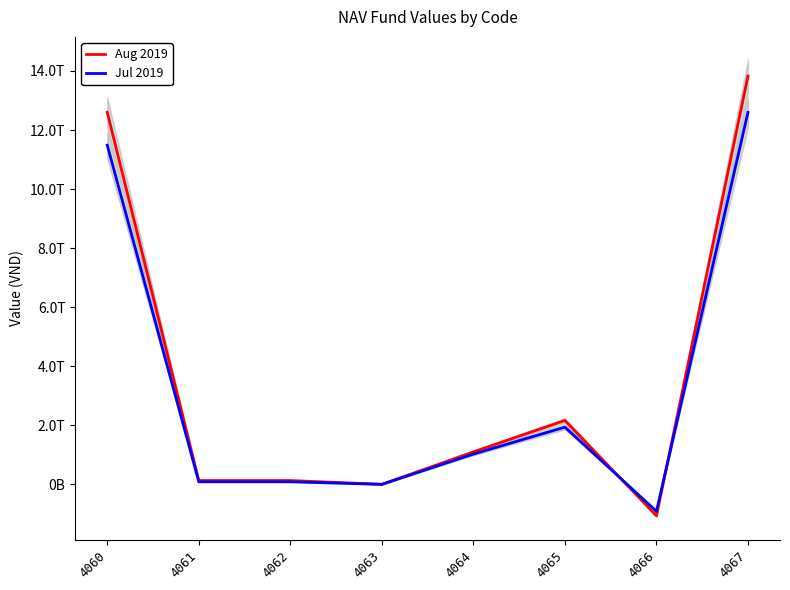

What is the difference between the Jul 2019 values at 4067 and 4060?

1110724689836